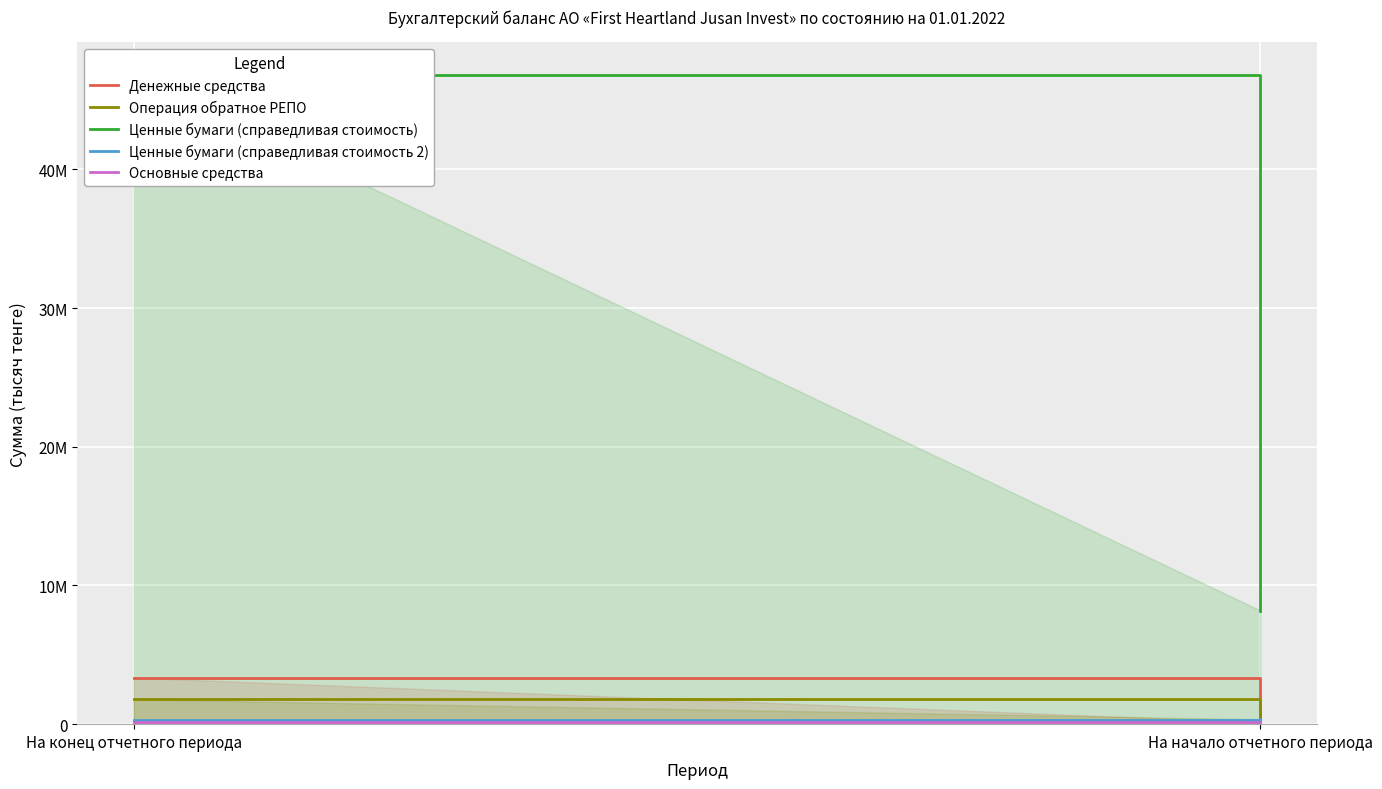

What is the spread (max minus min) of values at На конец отчетного периода?

46694585